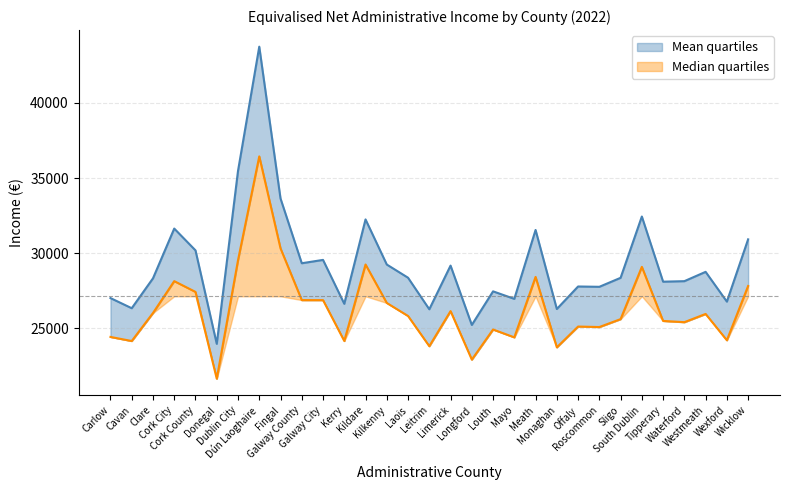

What is the difference between the Median values at Leitrim and Sligo?

1804